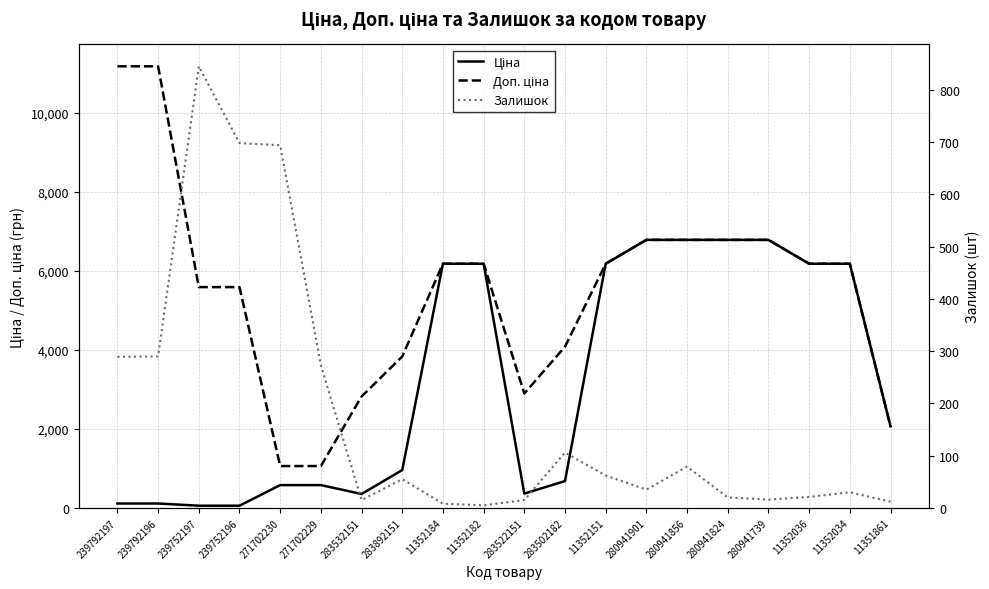

What are all the series names shown in the legend?

Ціна, Доп. ціна, Залишок